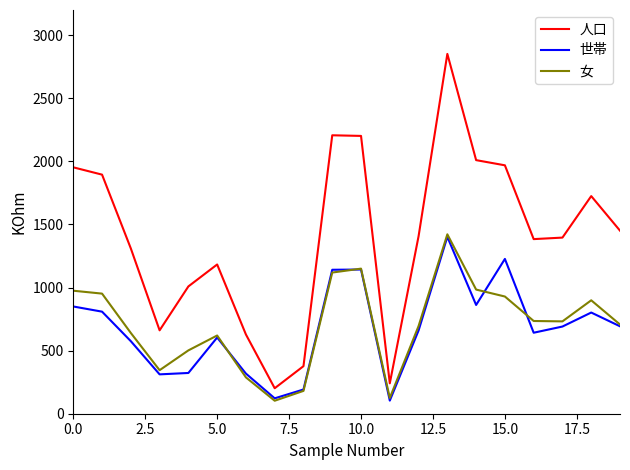

Which series has the largest range (max minus min)?

人口